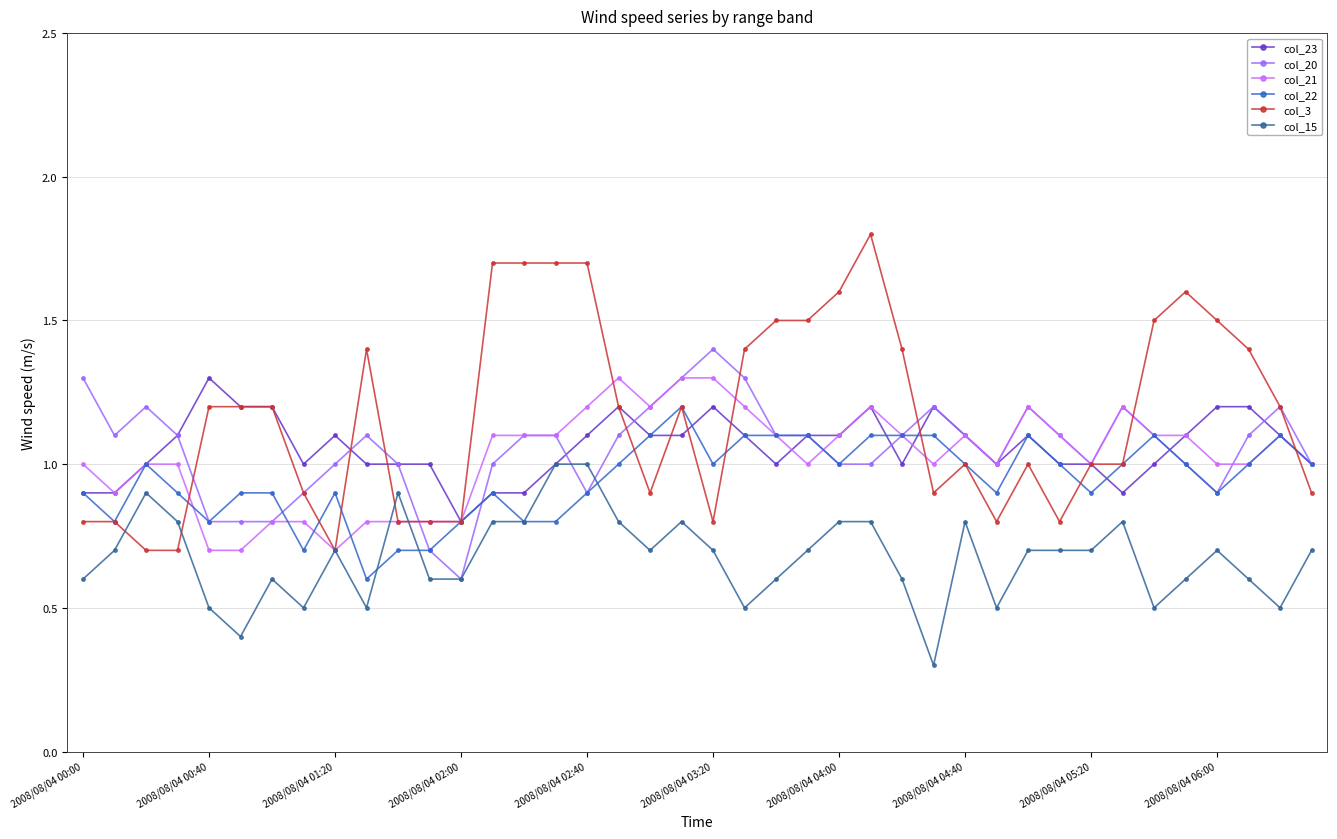

True or false: col_23 has more than 0 interior local peaks.

True